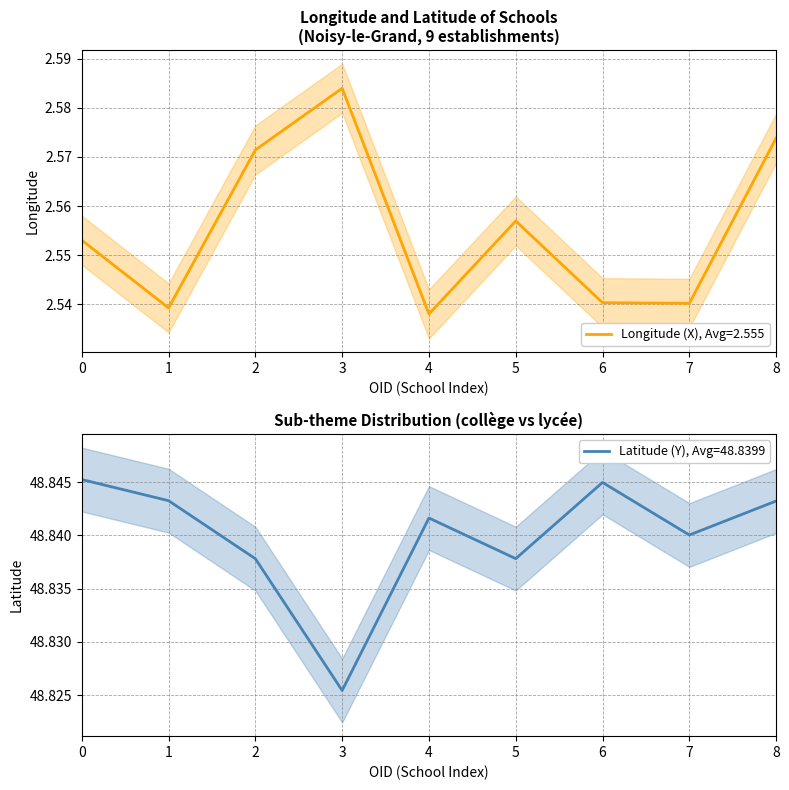

What are all the series names shown in the legend?

X, Y